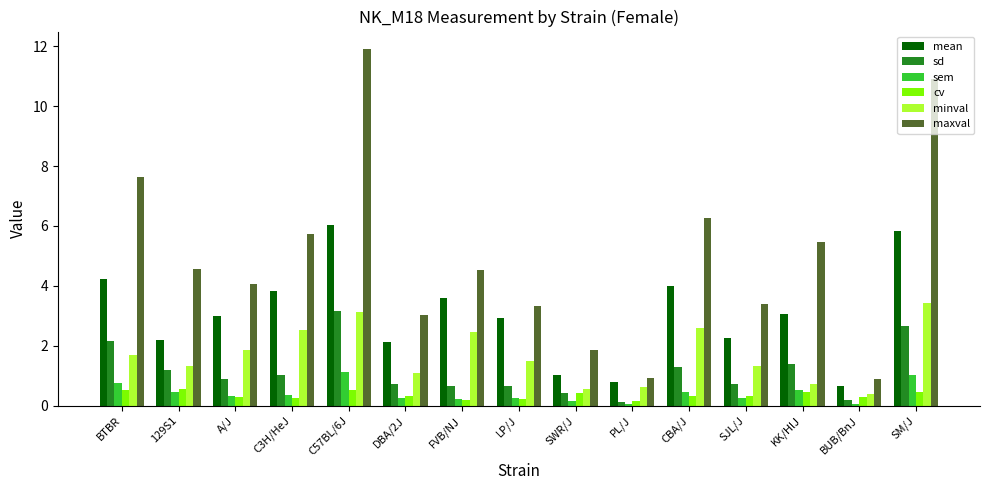

The sd series shows 4.9 at C57BL/6J. True or false?

False